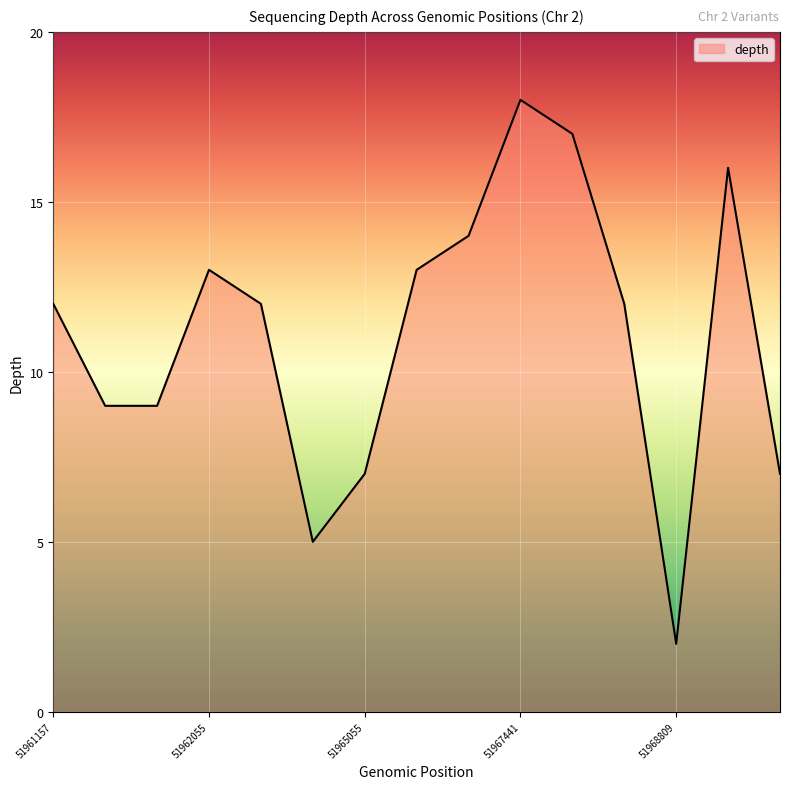

What is the maximum value shown in the chart?

18